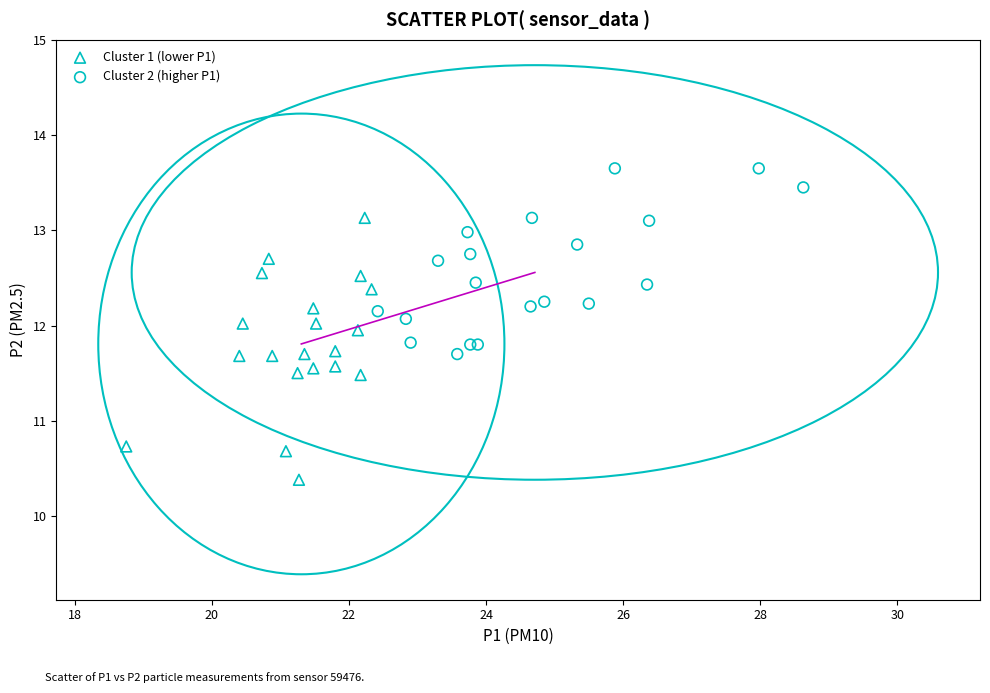

Which series reaches the minimum Y coordinate?

Cluster 1 (lower P1)